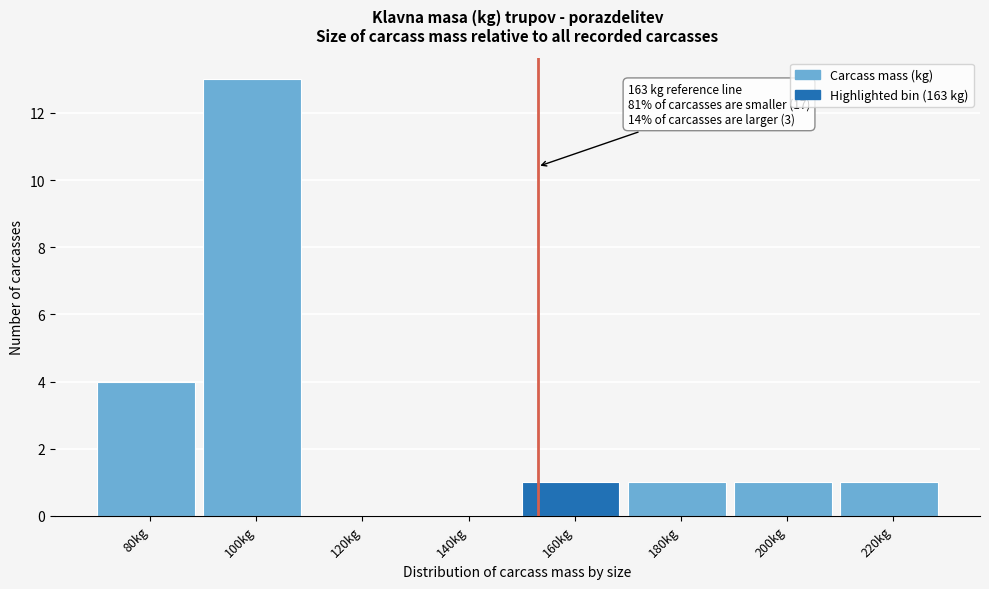

The value at 100kg is 5. True or false?

False